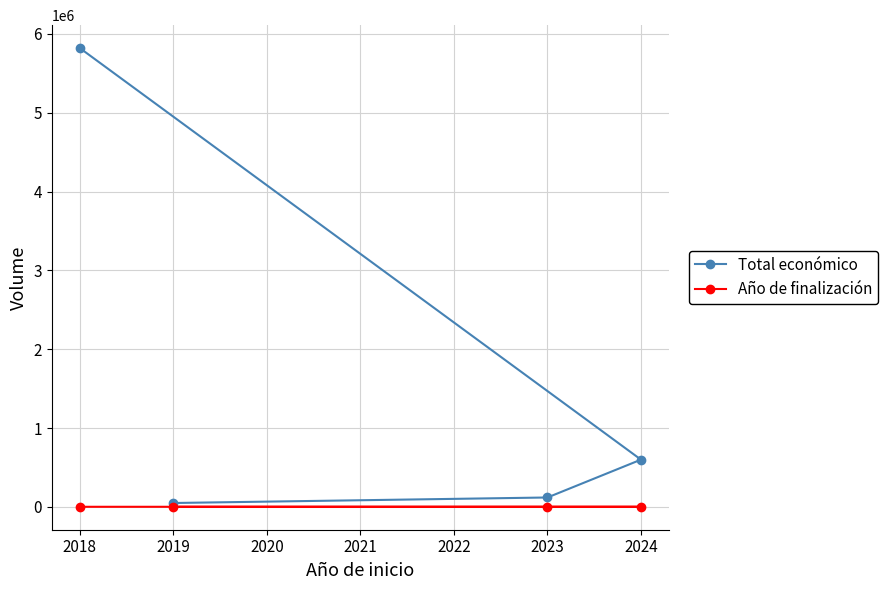

What are all the series names shown in the legend?

Total económico, Año de finalización